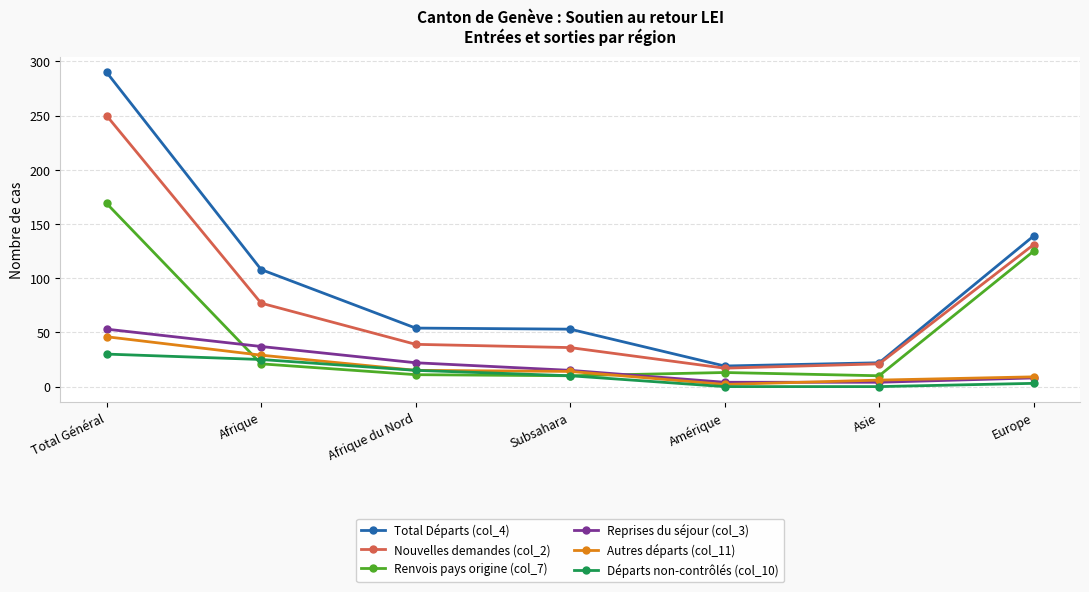

Where does the Renvois pays origine (col_7) series first go above 13?

Total Général